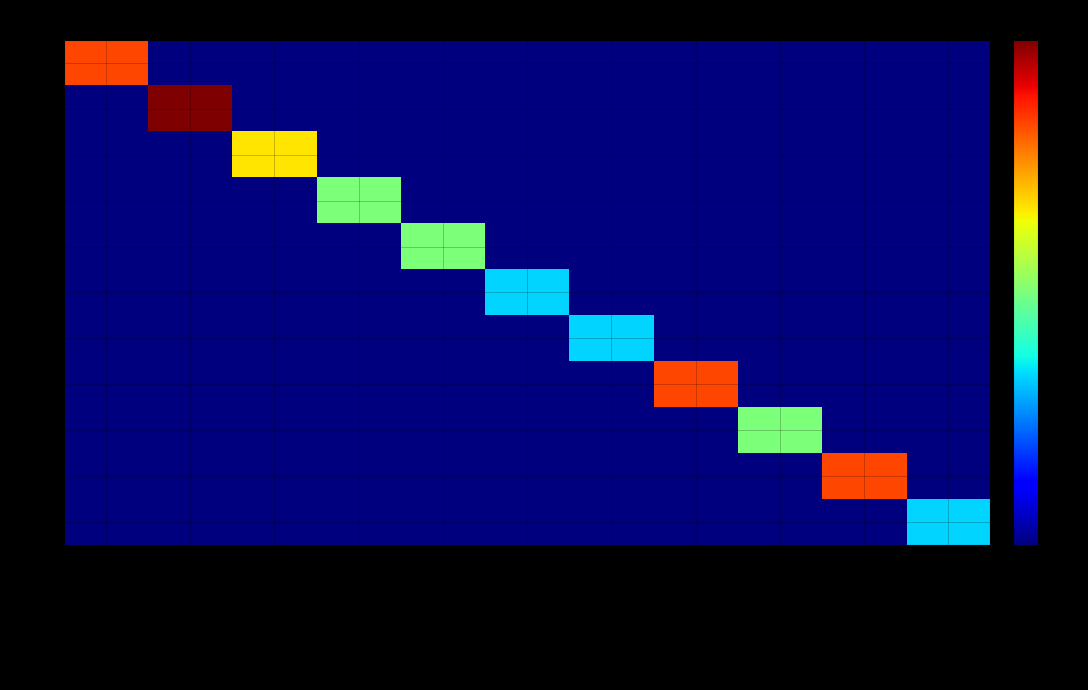

How many series are shown in this chart?

11